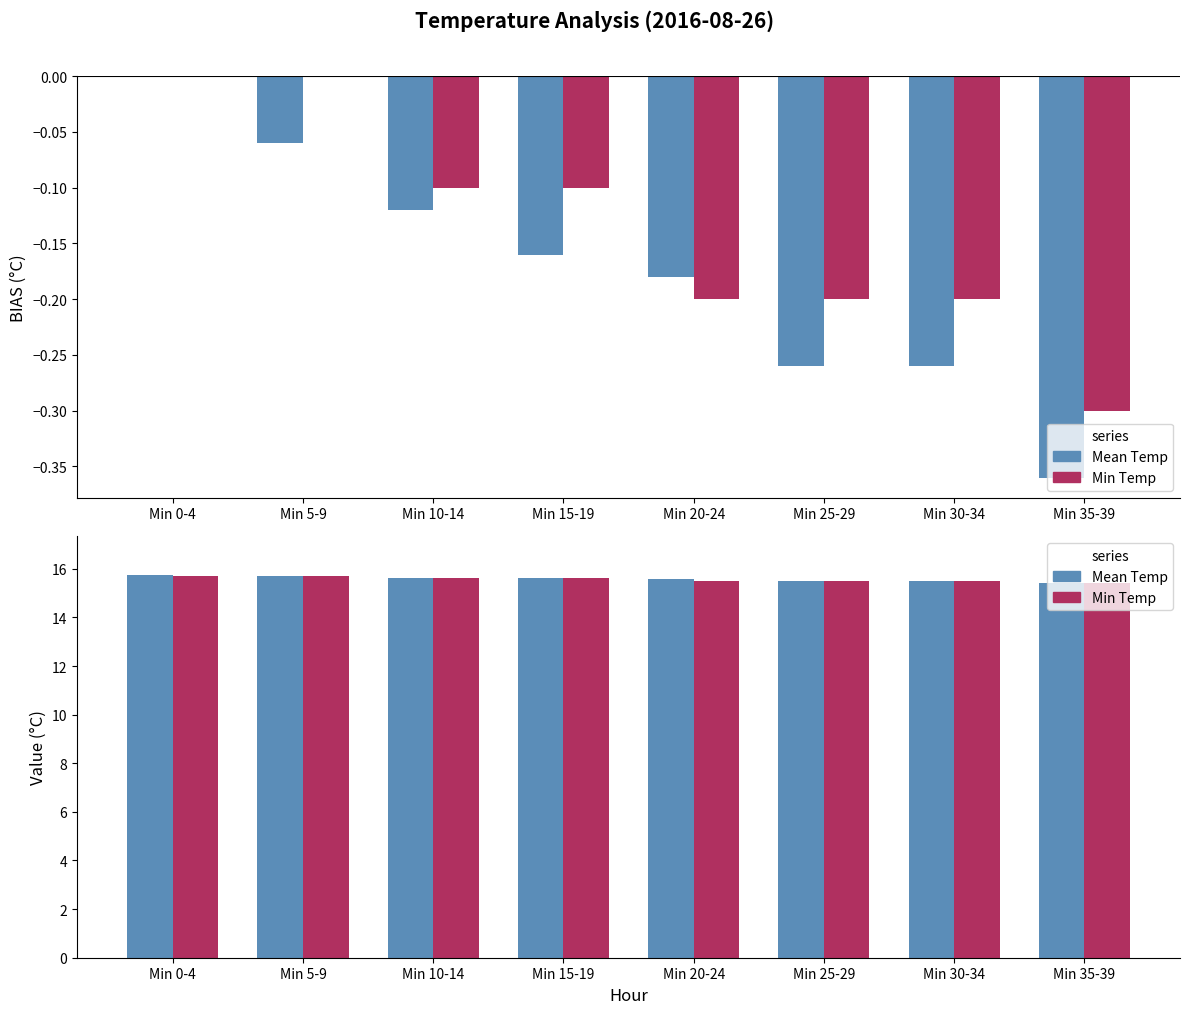

What is the lowest value of the Mean Temp series?

15.4